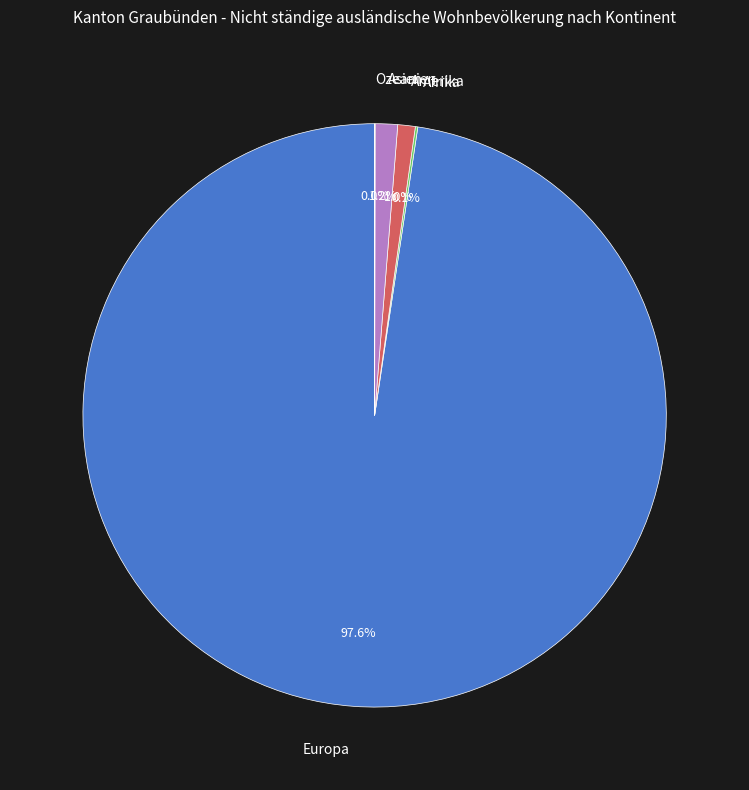

To the nearest percent, what is the difference between the largest and smallest slice percentages?

98%